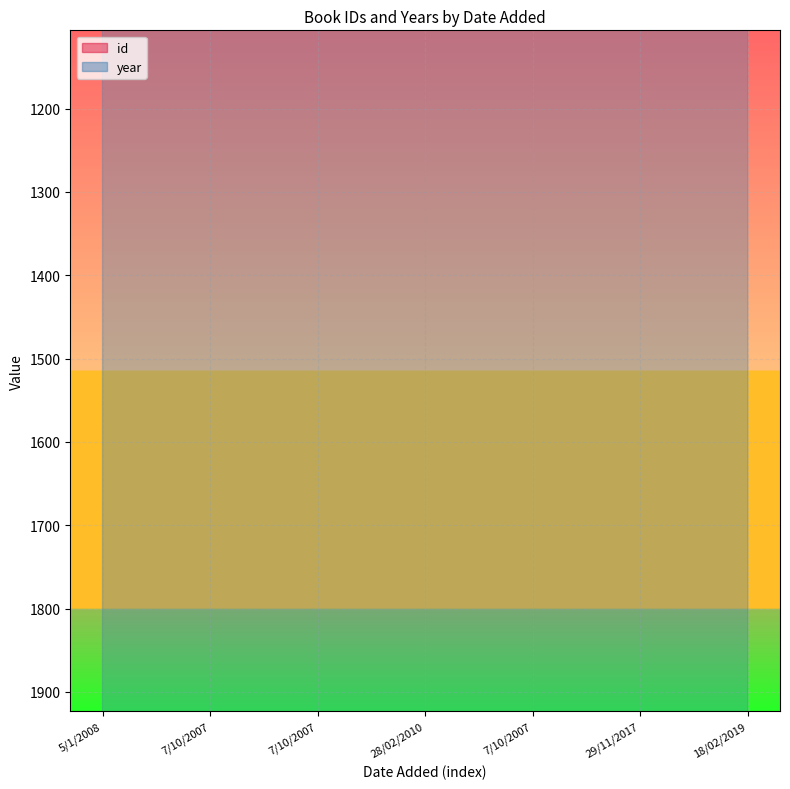

Is the value of id at 29/11/2017 greater than the value of year at 5/1/2008?

No